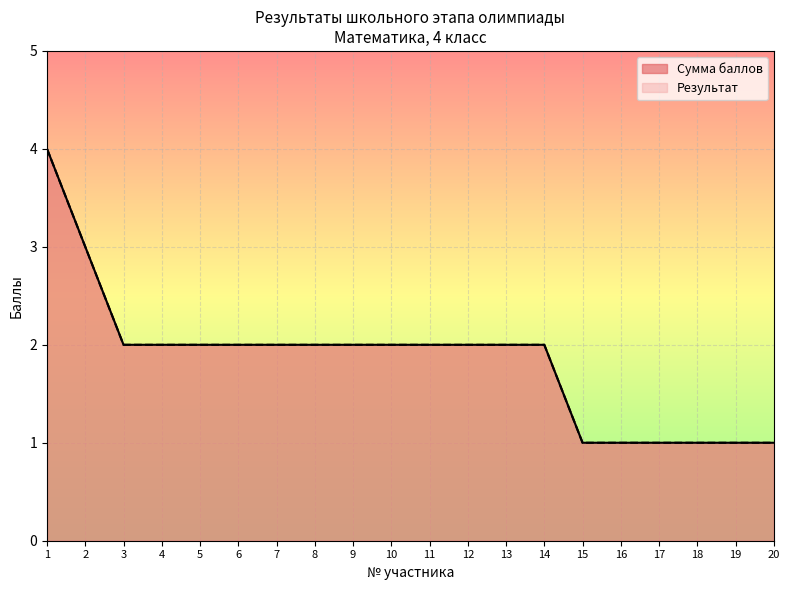

Reading right to left, transcribe all the data shown in this chart.

Сумма баллов: 20=1	19=1	18=1	17=1	16=1	15=1	14=2	13=2	12=2	11=2	10=2	9=2	8=2	7=2	6=2	5=2	4=2	3=2	2=3	1=4
Результат: 20=1	19=1	18=1	17=1	16=1	15=1	14=2	13=2	12=2	11=2	10=2	9=2	8=2	7=2	6=2	5=2	4=2	3=2	2=3	1=4